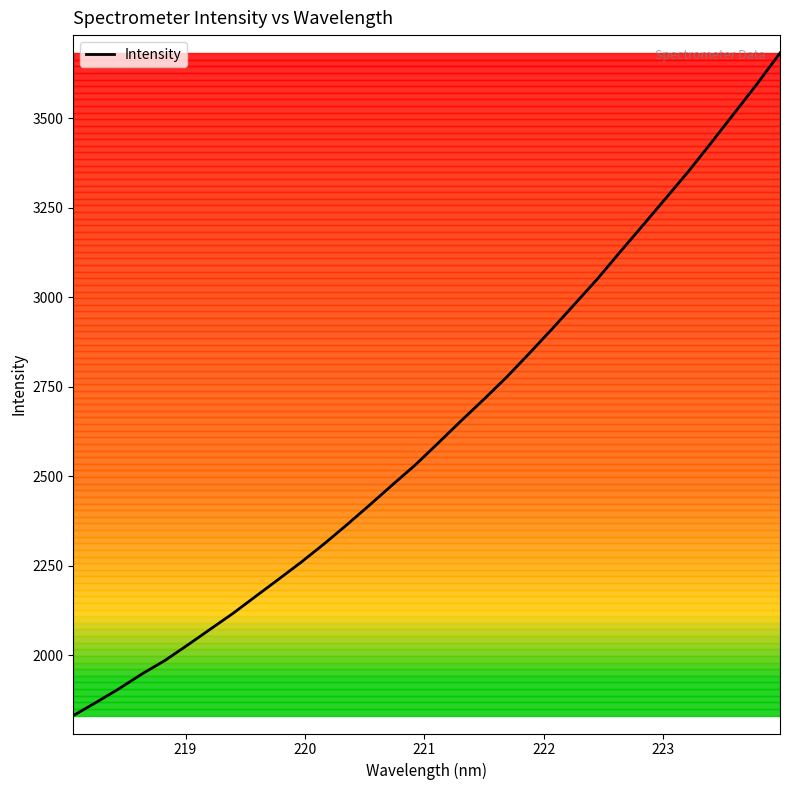

What is the minimum value shown in the chart?

1831.1